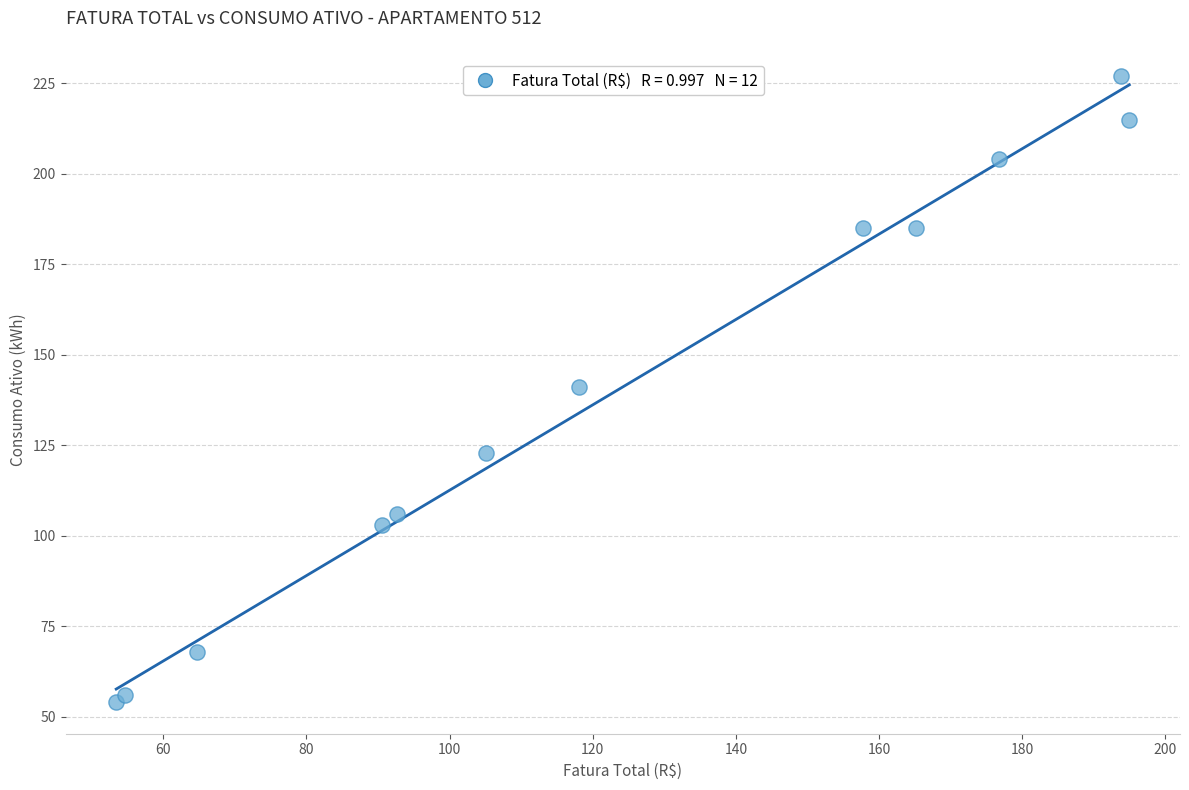

What is the range of Y values (max minus min)?

173